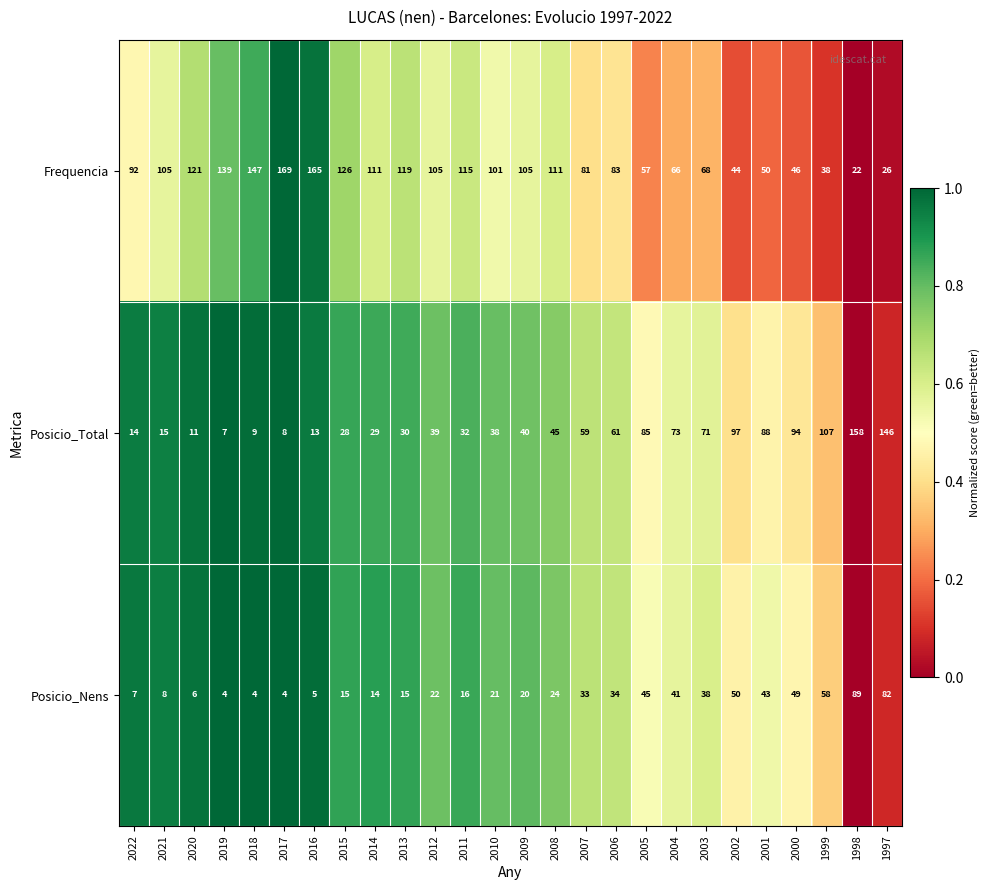

List the labels in order of Posicio_Total value, largest first.

1998, 1997, 1999, 2002, 2000, 2001, 2005, 2004, 2003, 2006, 2007, 2008, 2009, 2012, 2010, 2011, 2013, 2014, 2015, 2021, 2022, 2016, 2020, 2018, 2017, 2019